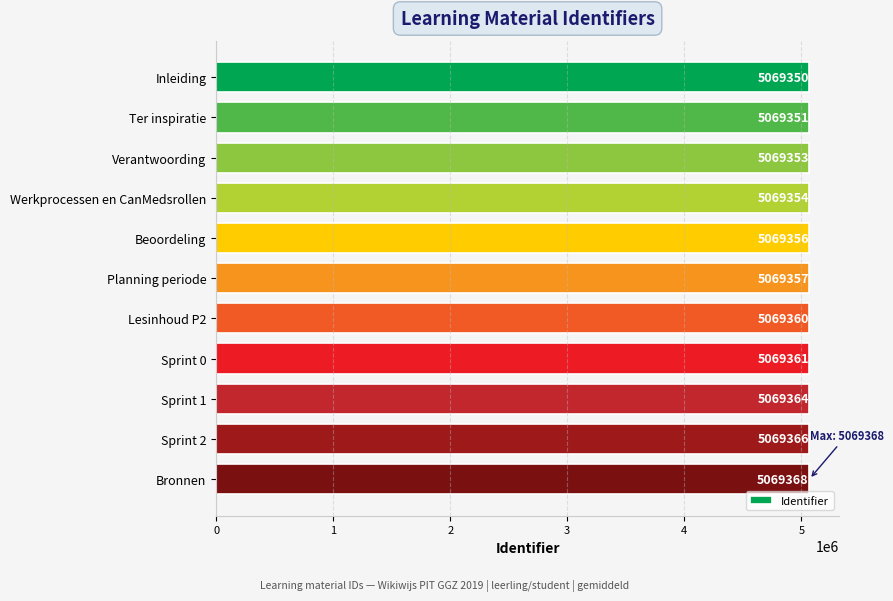

Rank the categories by value from lowest to highest.

Inleiding, Ter inspiratie, Verantwoording, Werkprocessen en CanMedsrollen, Beoordeling, Planning periode, Lesinhoud P2, Sprint 0, Sprint 1, Sprint 2, Bronnen